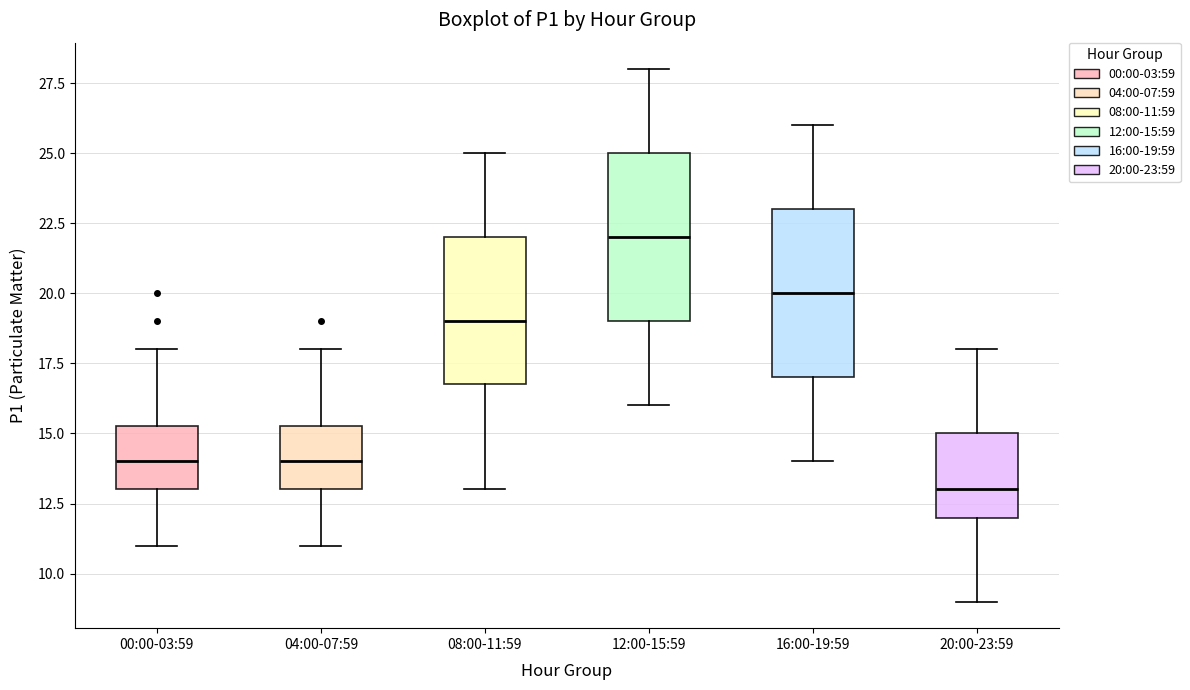

Which box's median line is the lowest?

20:00-23:59